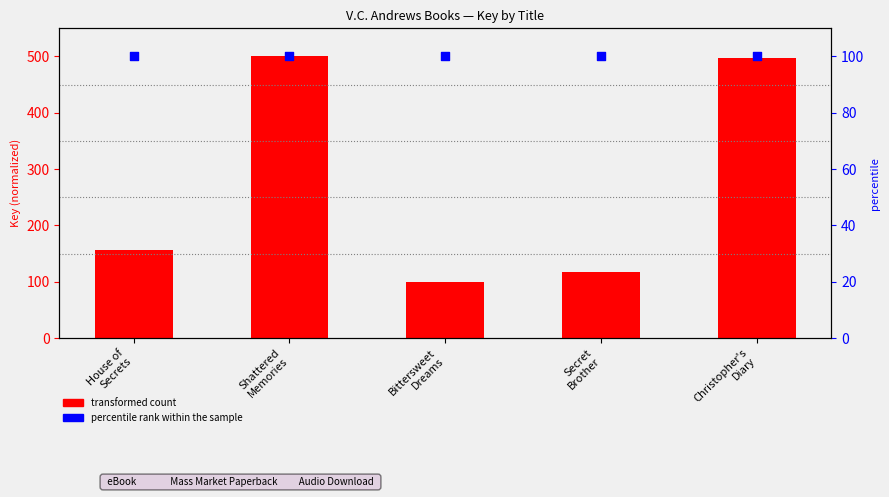

Which series has the largest total across all categories?

transformed count